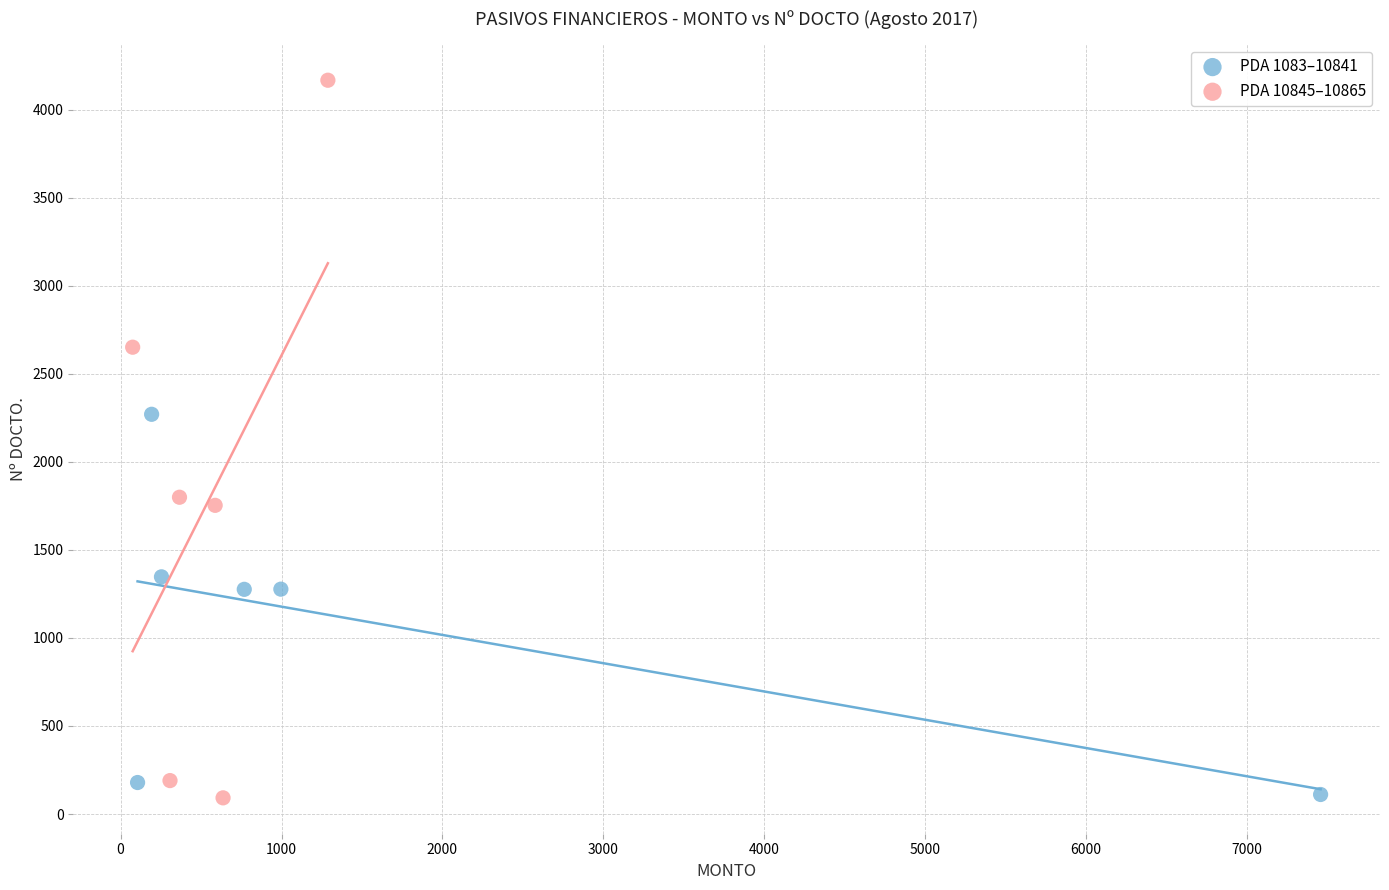

Which series reaches the maximum Y coordinate?

PDA 10845–10865